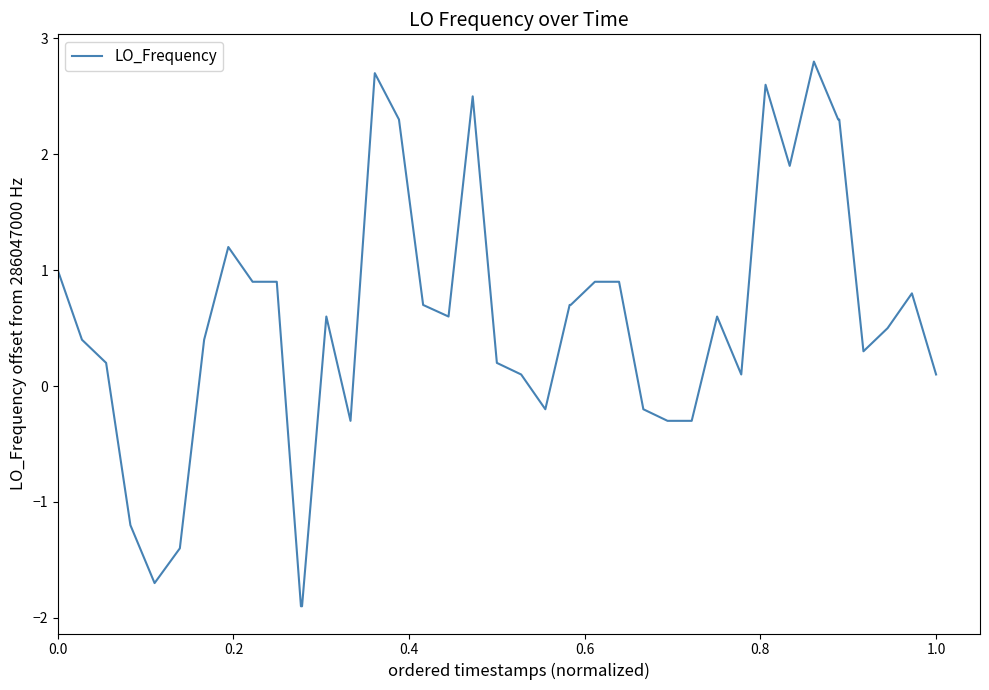

What is the average value?

0.6